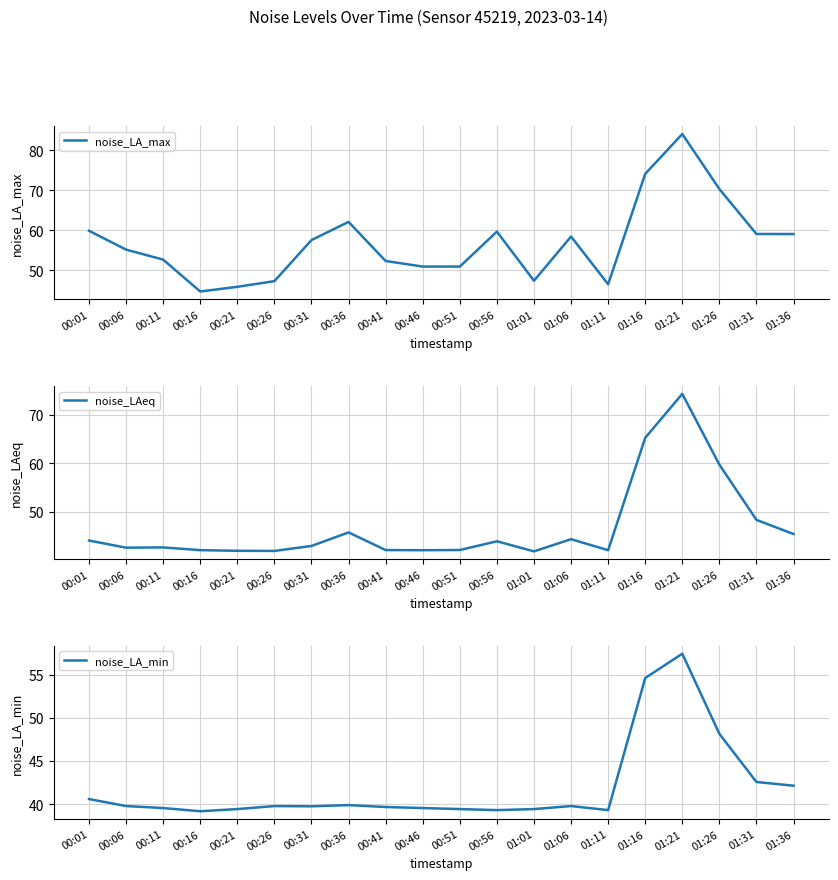

What is the difference between the maximum and second lowest values in the noise_LA_min series?

18.1